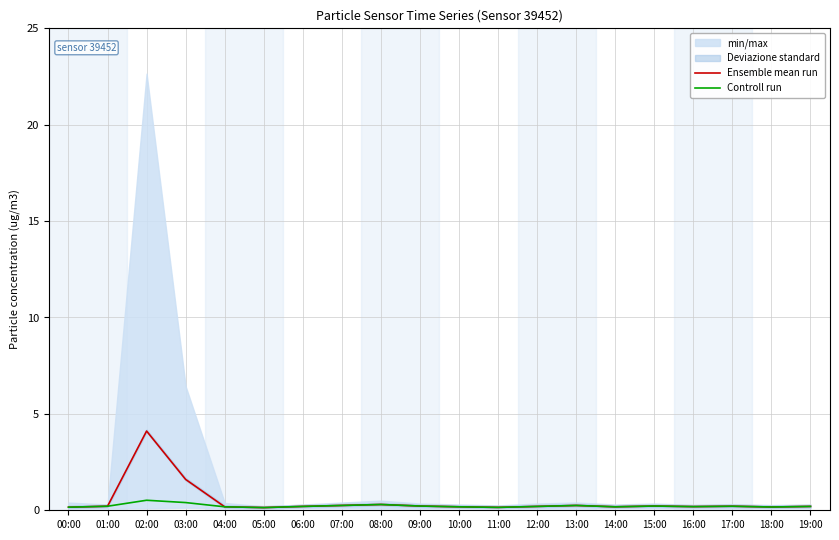

True or false: Ensemble mean run has a value of 0.2 at 19:00.

True